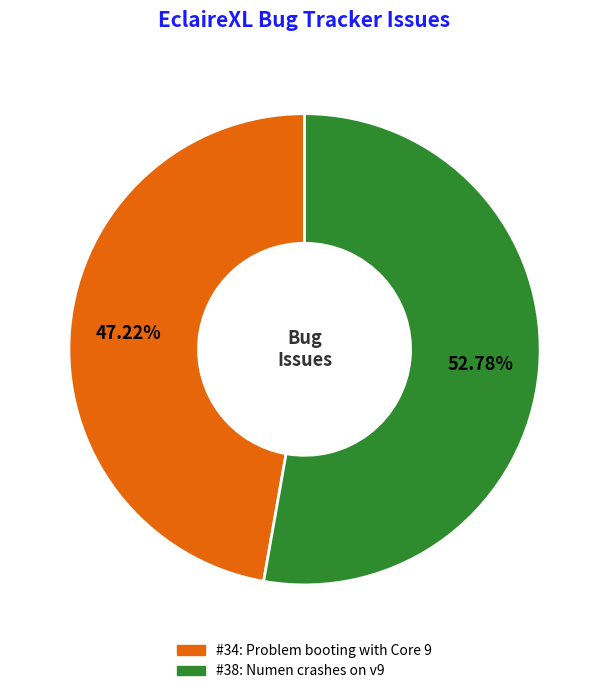

Is there a majority slice in this chart?

Yes